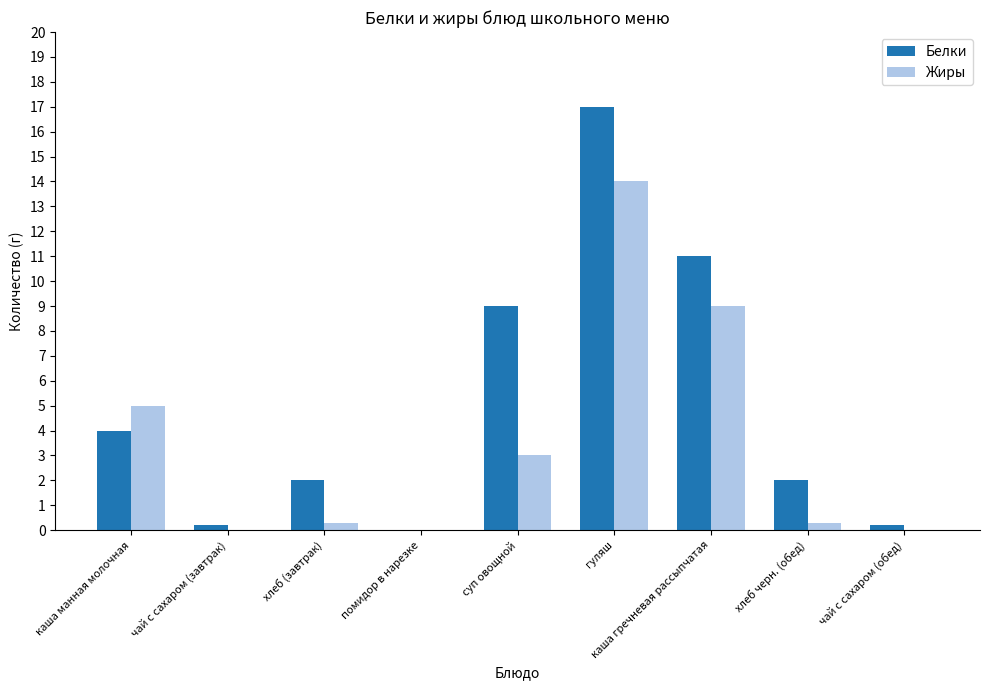

Reading right to left, what are all the values shown in this chart?

Белки: 0.2	2.0	11.0	17.0	9.0	0.0	2.0	0.2	4.0
Жиры: 0.0	0.3	9.0	14.0	3.0	0.0	0.3	0.0	5.0